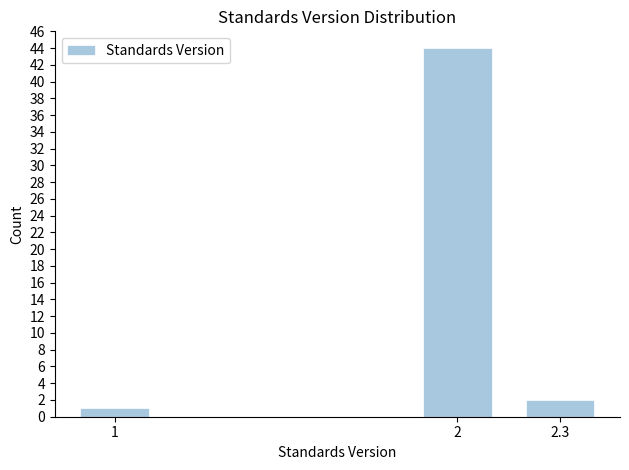

Reading left to right, what are all the values shown in this chart?

1	44	2